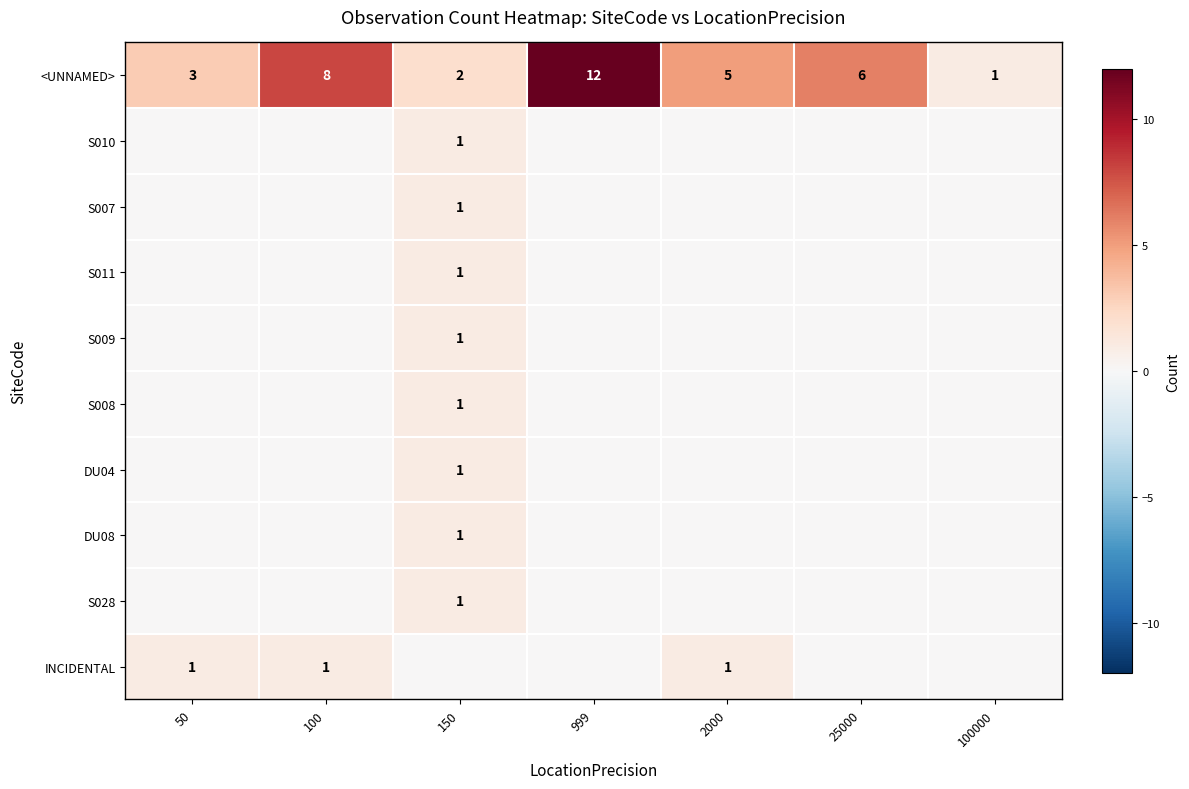

True or false: S009 has a value of 1 at 150.

True